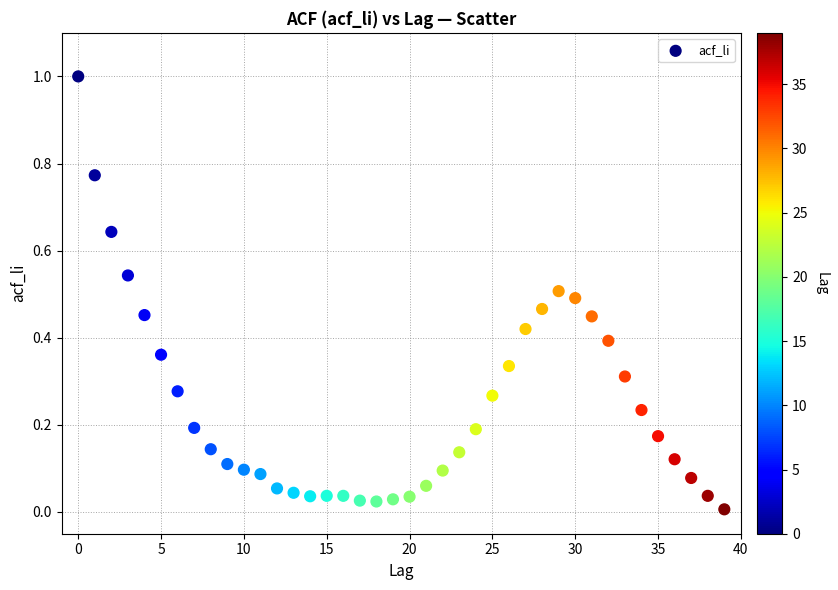

What is the range of Y values (max minus min)?

1.0